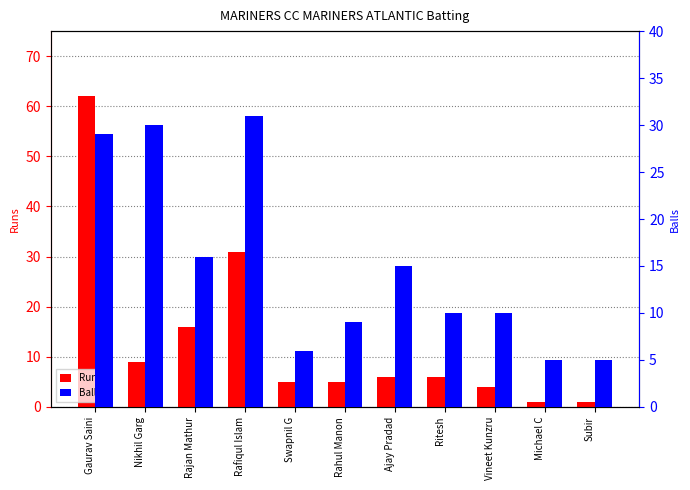

What is the label of the 9th bar from the left?

Vineet Kunzru